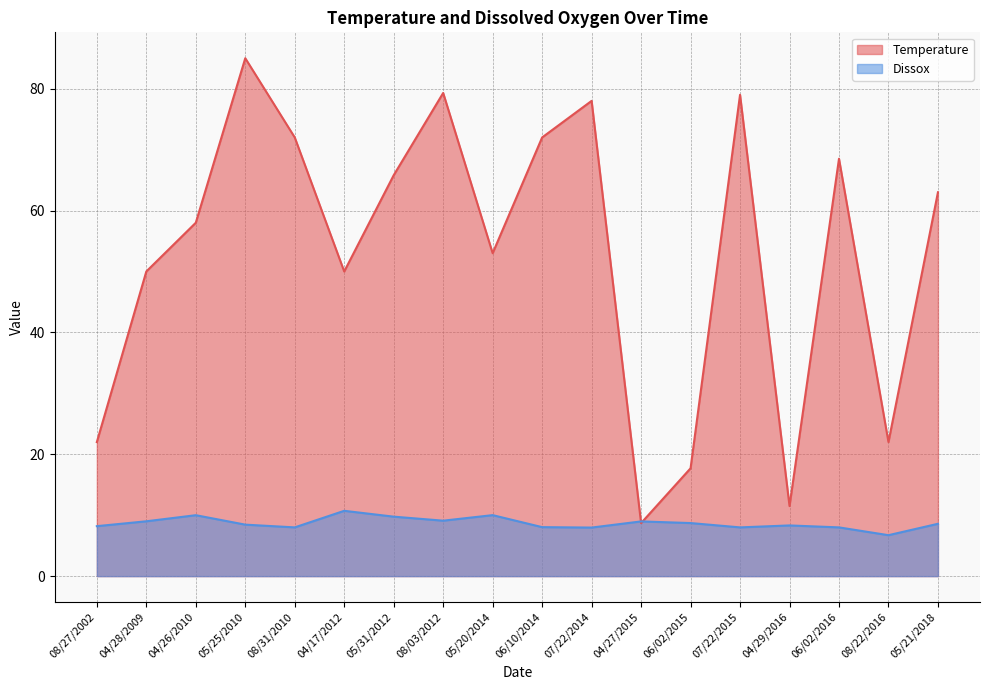

What position from the right is 04/27/2015?

7